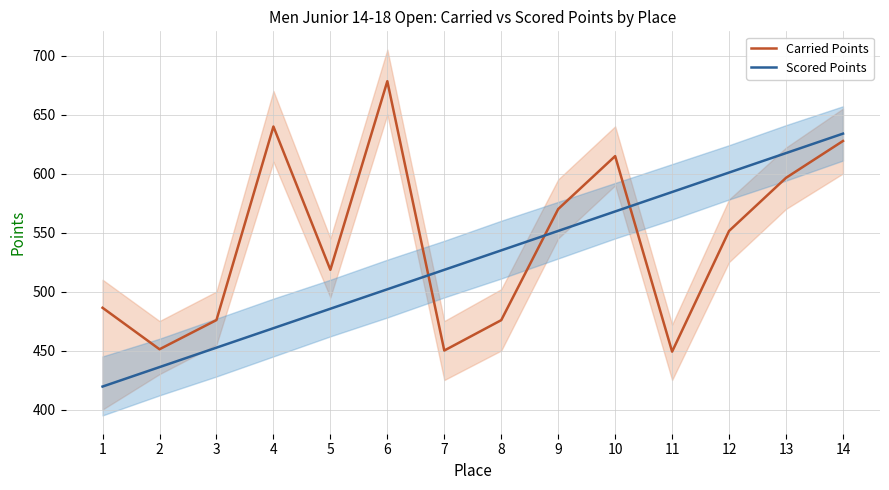

What are all the series names shown in the legend?

Carried Points, Scored Points